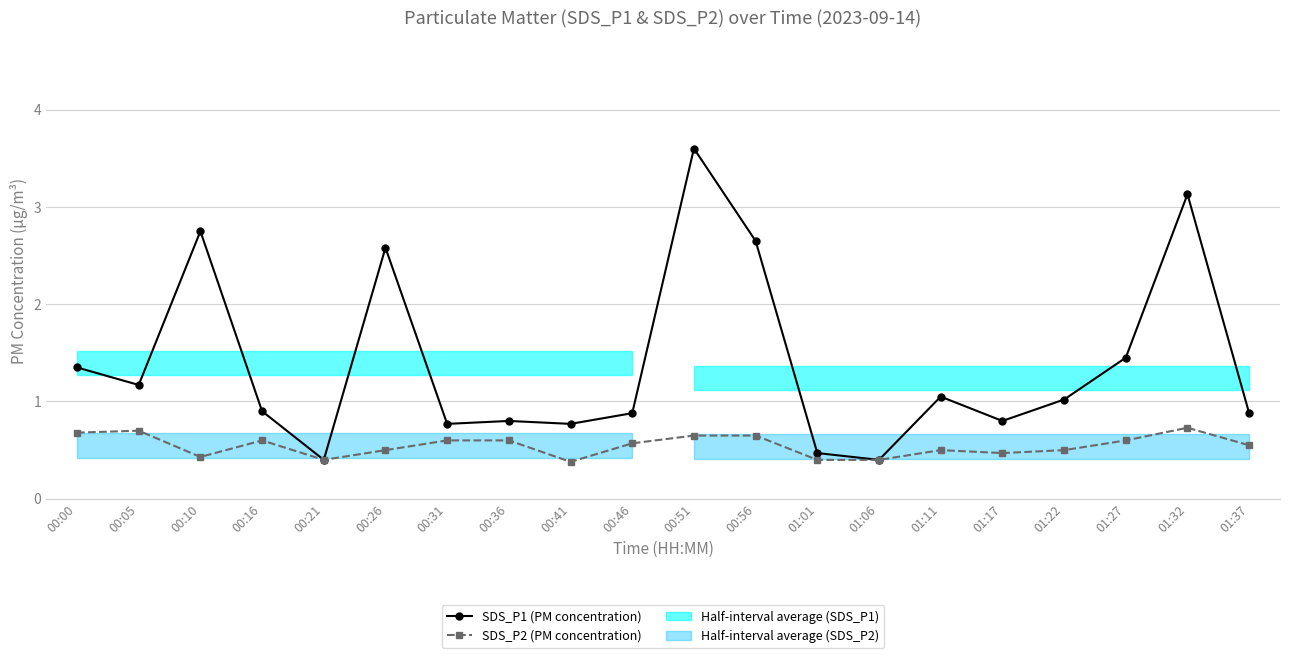

Which series has the largest total across all categories?

SDS_P1 (PM concentration)